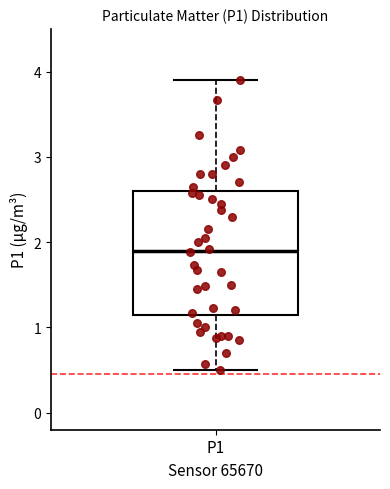

Transcribe this box plot: give where the median line is, the range the box spans, and where the two whiskers end, as read against the y-axis. The values are not printed on the chart, so give them approximately, as read against the axis.

median 1.9, box 1.1 to 2.6, whiskers 0.5 to 3.9